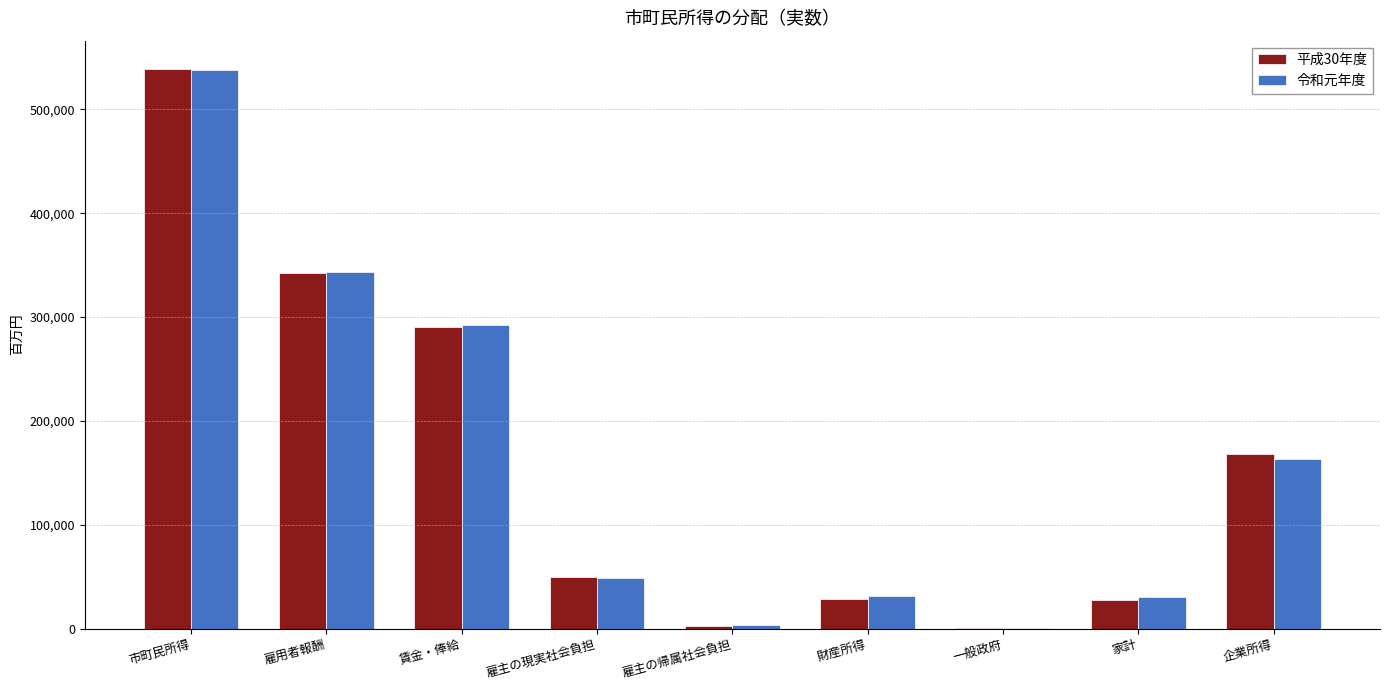

Is the value of 平成30年度 at 雇用者報酬 greater than the value of 令和元年度 at 雇主の現実社会負担?

Yes